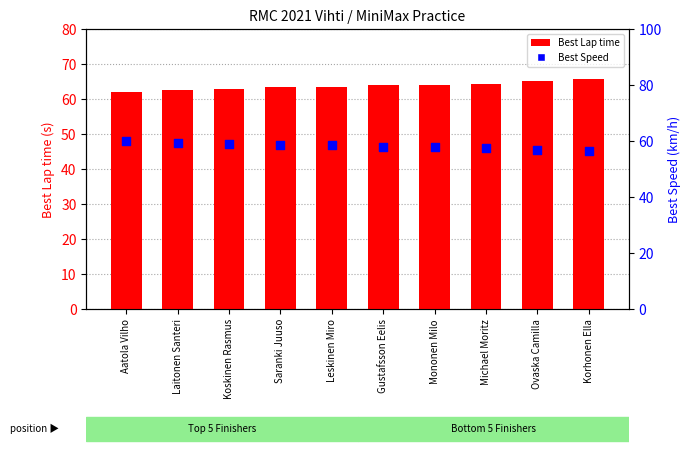

Which series has the largest Y range (max minus min)?

Best Lap time